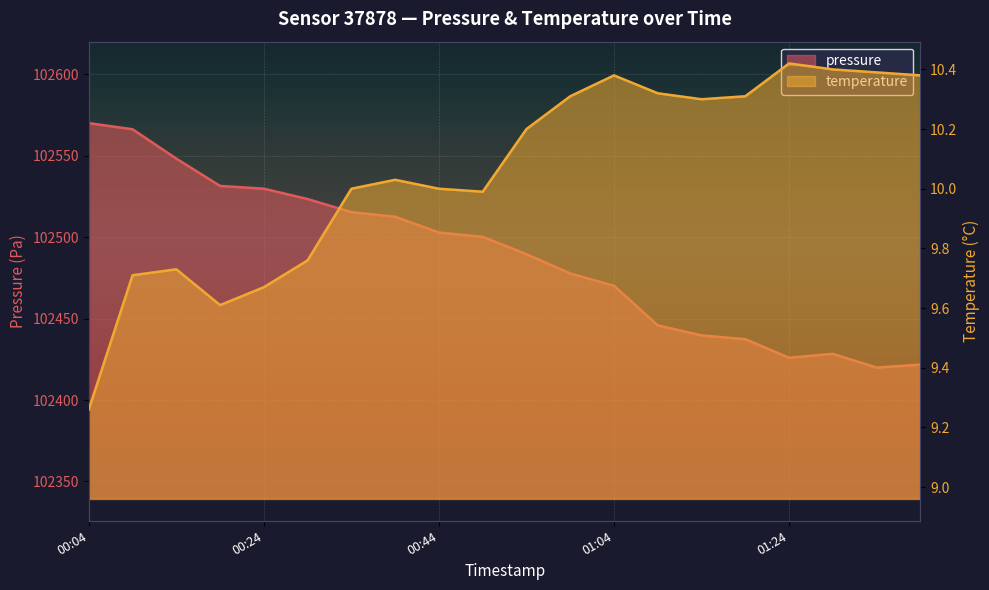

Which category has the lowest value in the pressure series?

01:34